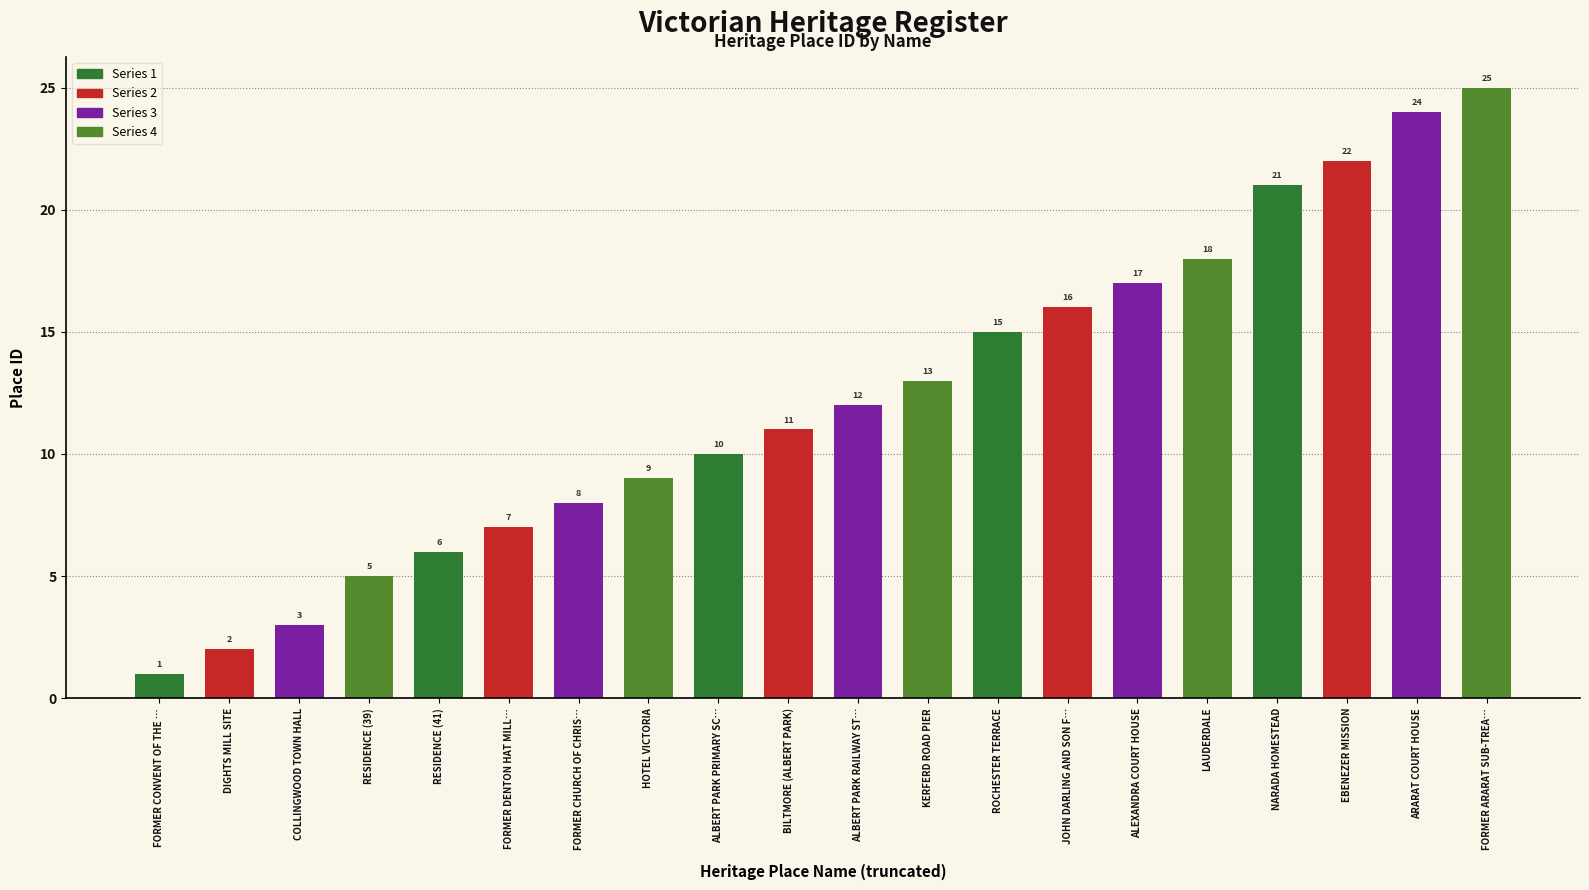

What is the maximum value shown in the chart?

25